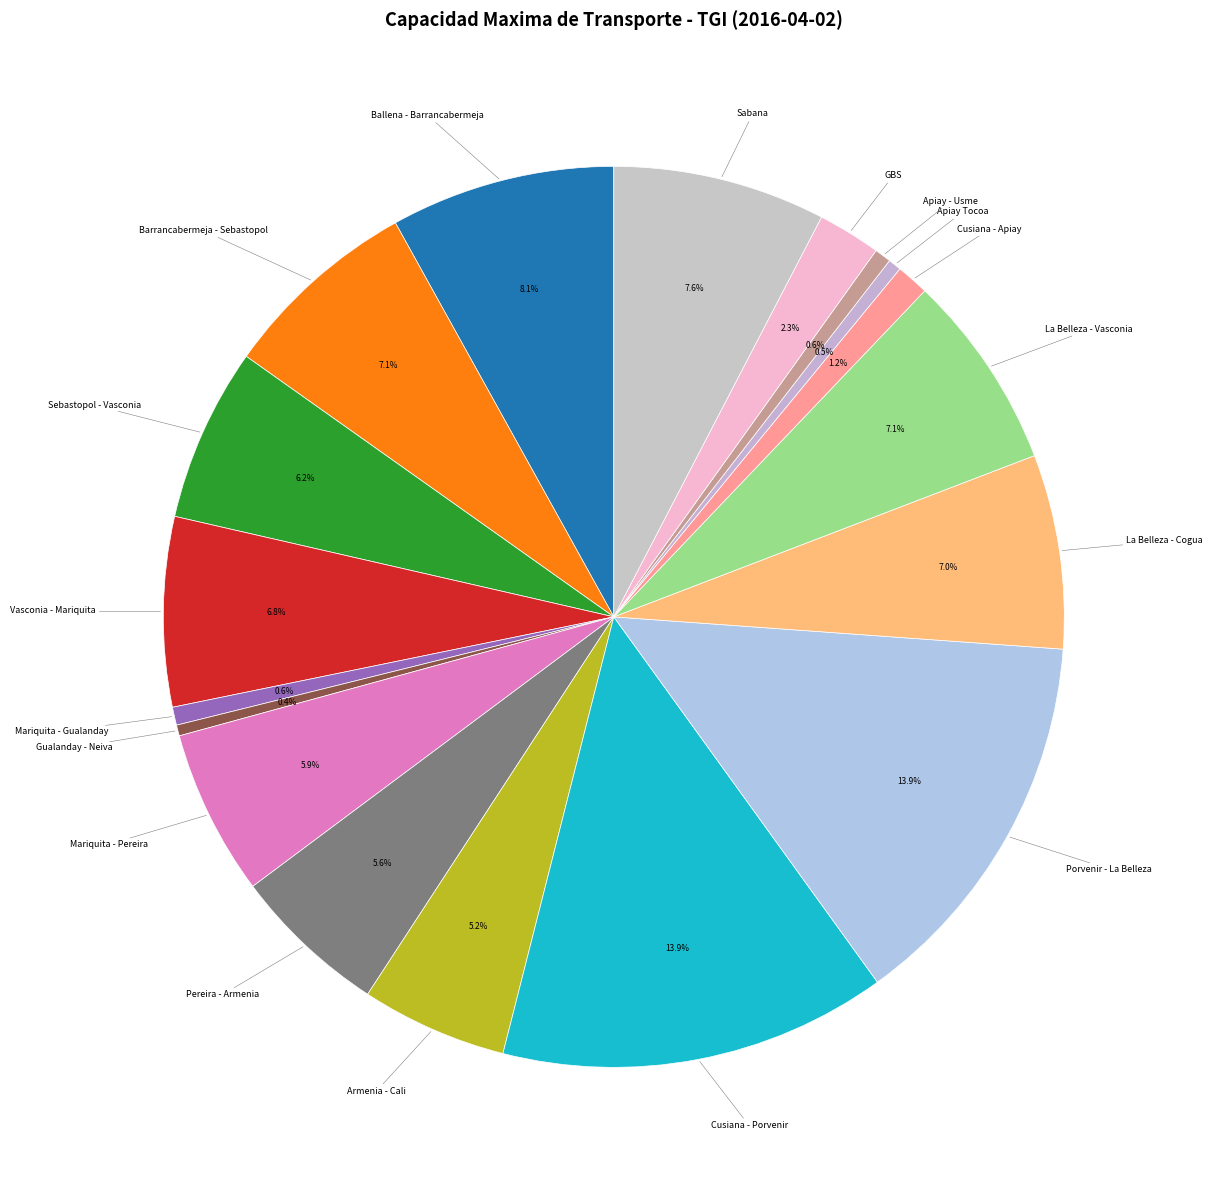

Count the number of slices in the pie.

18